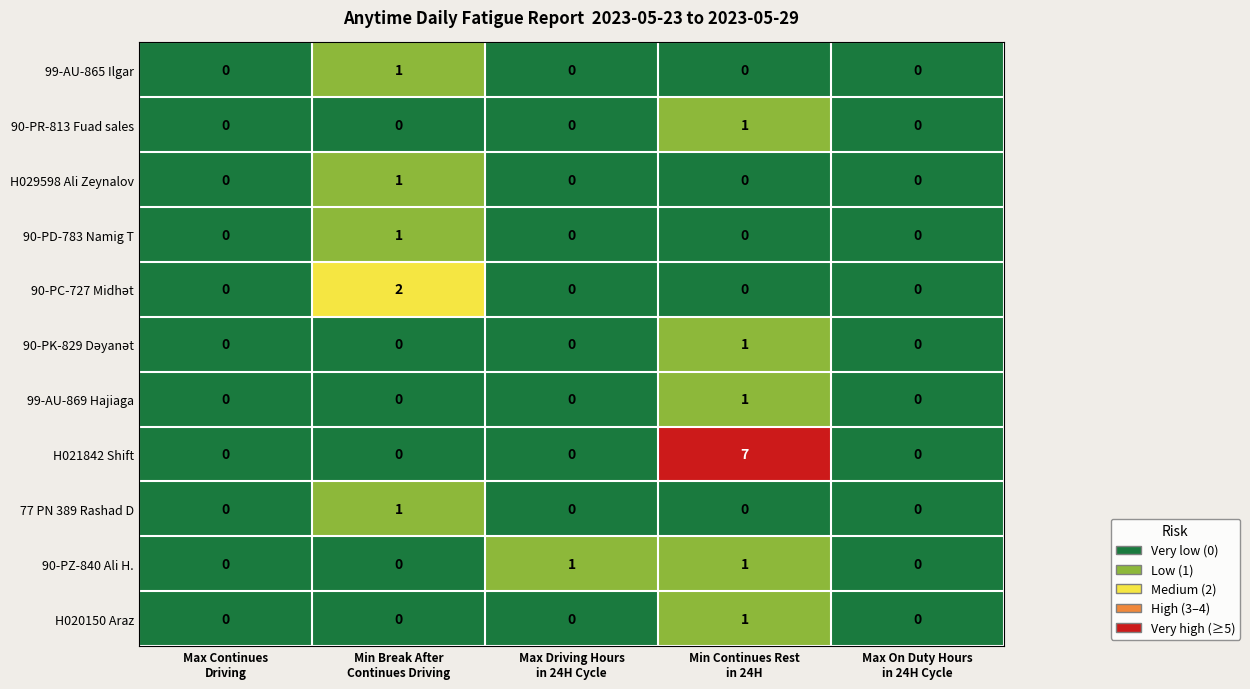

Which series has the largest total across all categories?

H021842 Shift